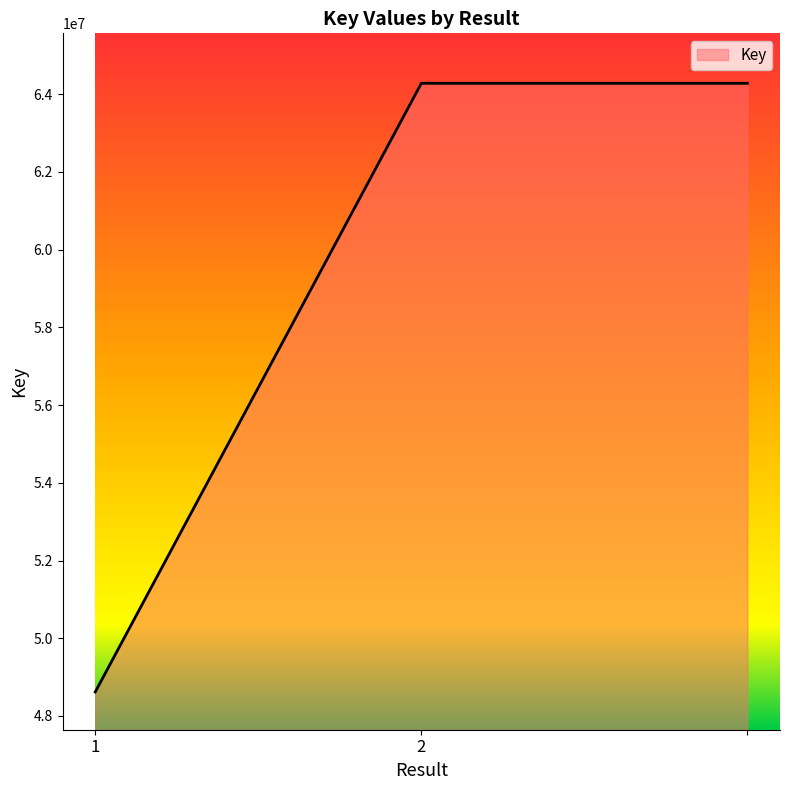

What is the maximum value shown in the chart?

64279585